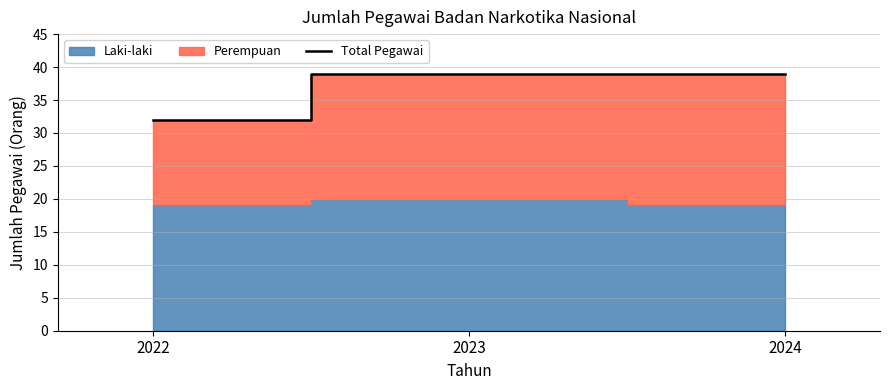

Which has a higher value, 2023 or 2024?

2023